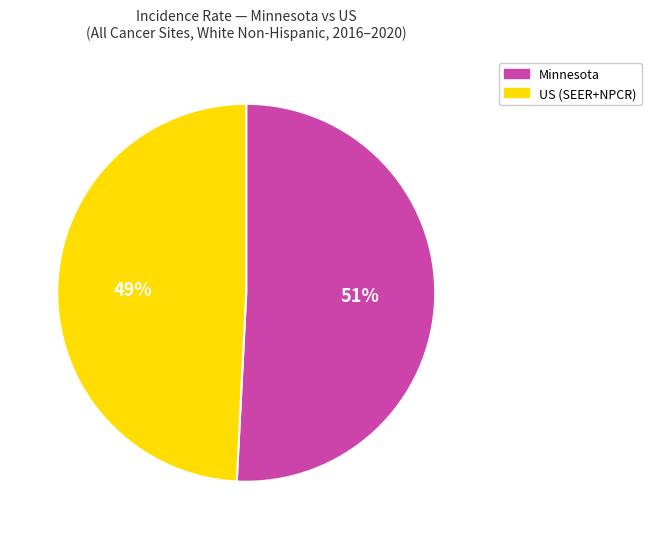

To the nearest percent, what is the average slice percentage?

50%